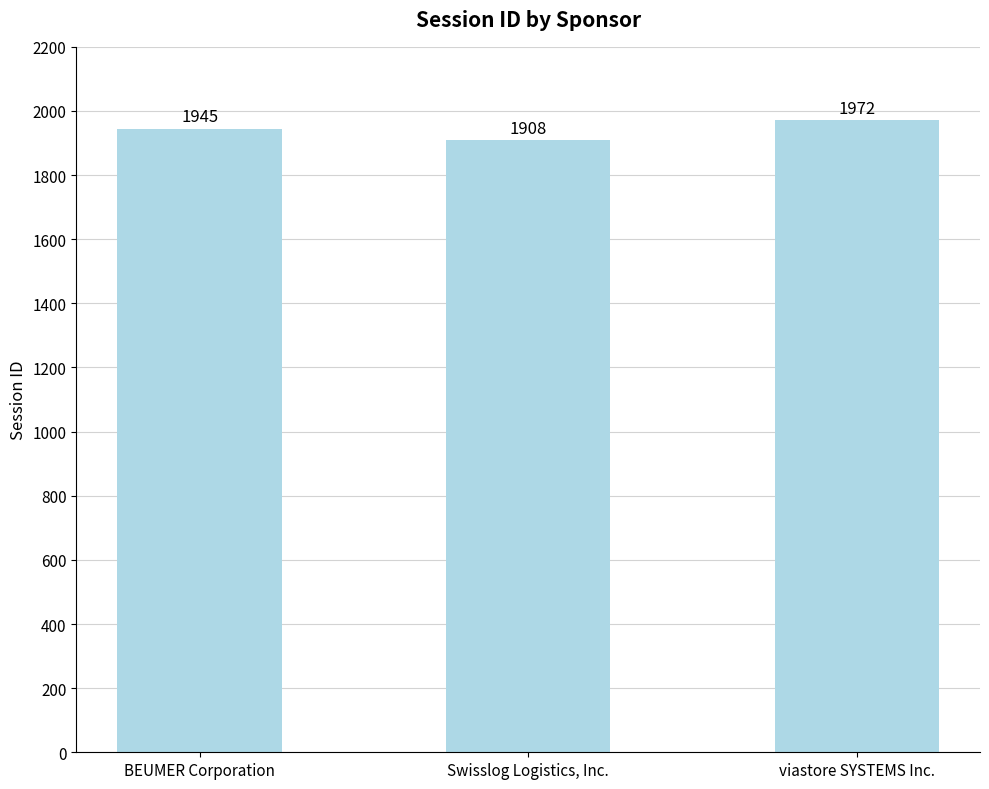

How many data points are less than 1945?

1